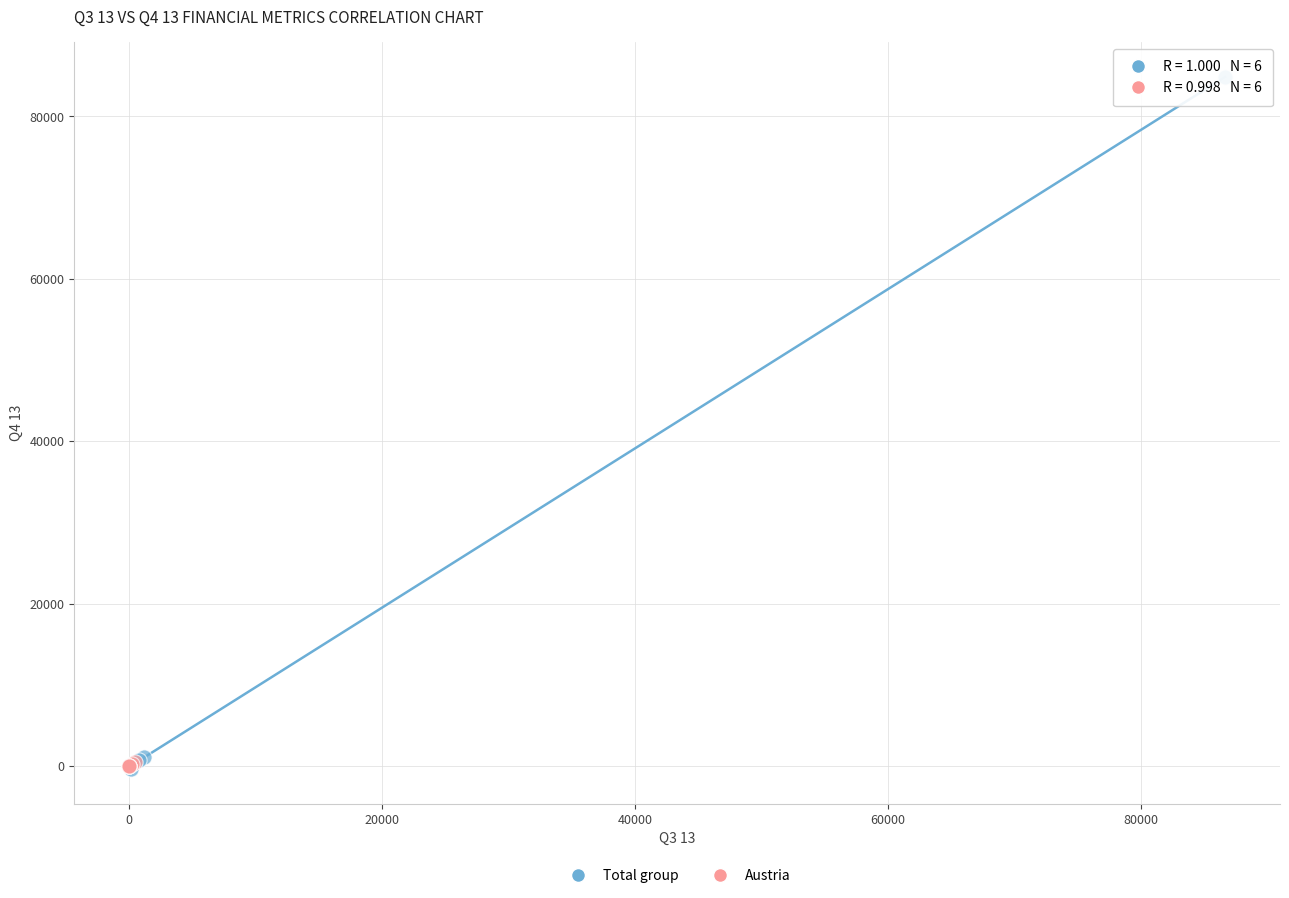

Which series contains the highest Y value?

Total group